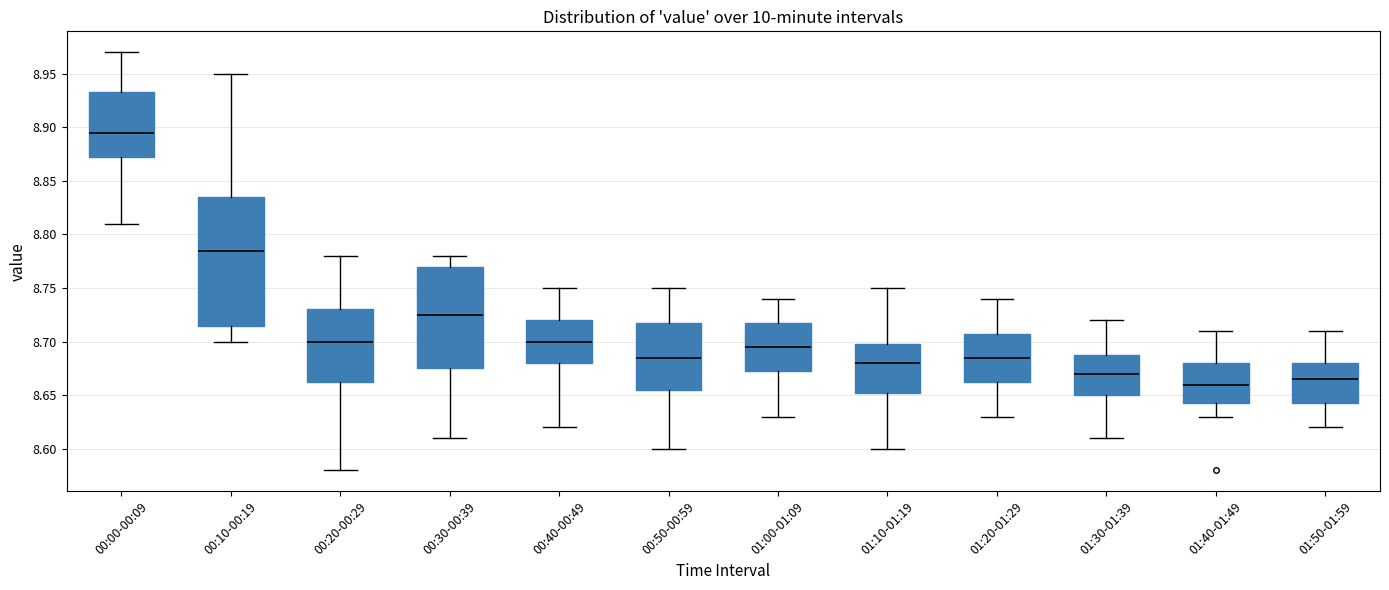

Reading left to right, read every box against the y-axis: the position of its median line, the range the box covers, and the ends of its whiskers. The values are not printed on the chart, so give them approximately, as read against the axis.

00:00-00:09: median 8.895, box 8.875 to 8.935, whiskers 8.810 to 8.970
00:10-00:19: median 8.785, box 8.715 to 8.835, whiskers 8.700 to 8.950
00:20-00:29: median 8.700, box 8.665 to 8.730, whiskers 8.580 to 8.780
00:30-00:39: median 8.725, box 8.675 to 8.770, whiskers 8.610 to 8.780
00:40-00:49: median 8.700, box 8.680 to 8.720, whiskers 8.620 to 8.750
00:50-00:59: median 8.685, box 8.655 to 8.720, whiskers 8.600 to 8.750
01:00-01:09: median 8.695, box 8.675 to 8.720, whiskers 8.630 to 8.740
01:10-01:19: median 8.680, box 8.655 to 8.700, whiskers 8.600 to 8.750
01:20-01:29: median 8.685, box 8.665 to 8.710, whiskers 8.630 to 8.740
01:30-01:39: median 8.670, box 8.650 to 8.690, whiskers 8.610 to 8.720
01:40-01:49: median 8.660, box 8.645 to 8.680, whiskers 8.630 to 8.710
01:50-01:59: median 8.665, box 8.645 to 8.680, whiskers 8.620 to 8.710